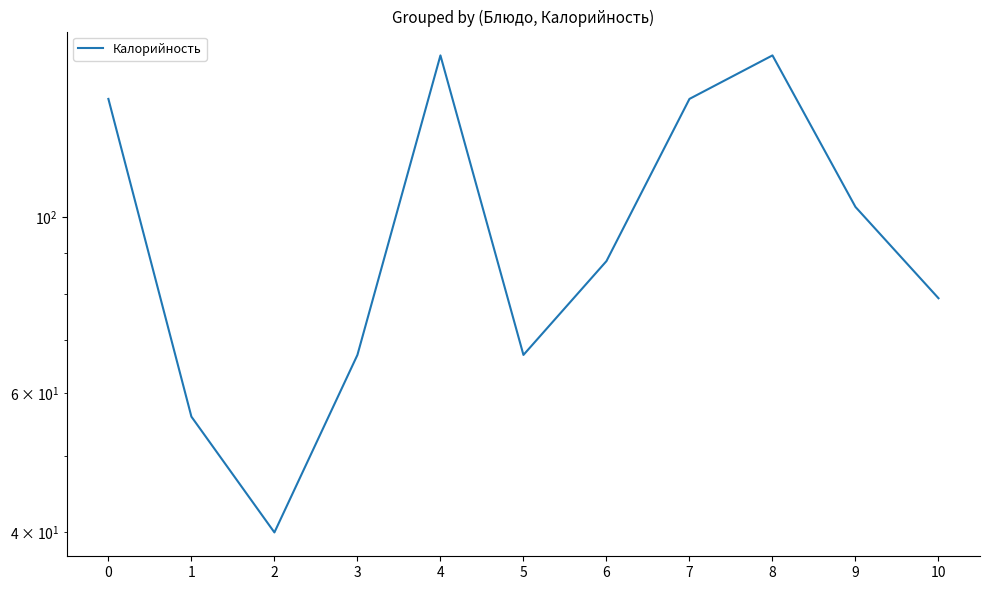

How many interior local peaks (higher than both neighbors) does the data have?

2